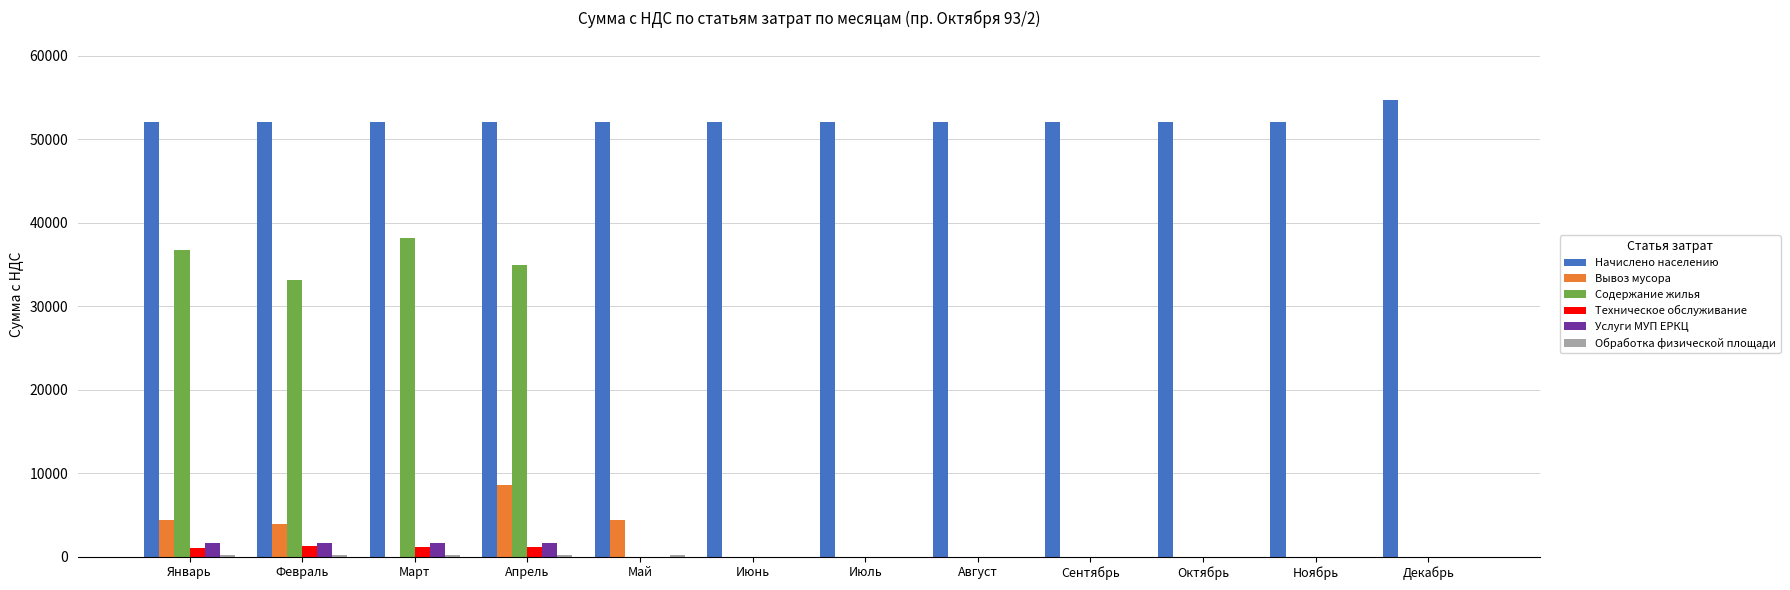

What is the total value across all series at Сентябрь?

52094.1